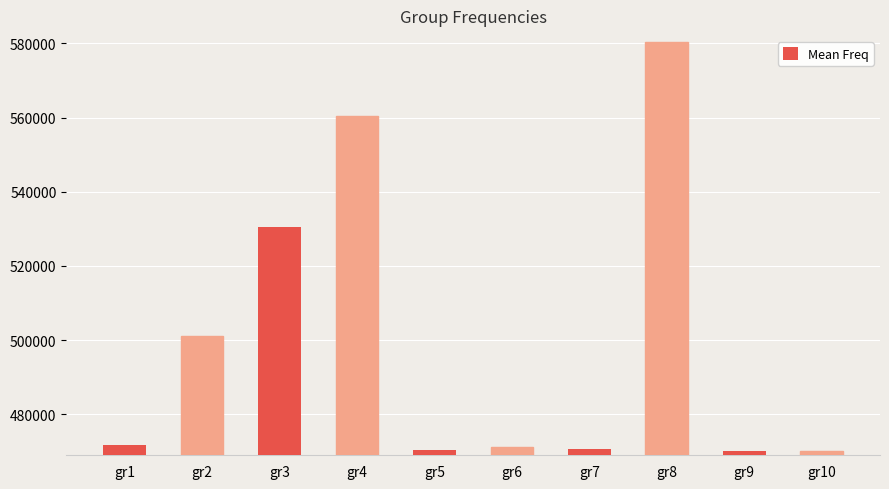

What value does the data have at gr10?

470283